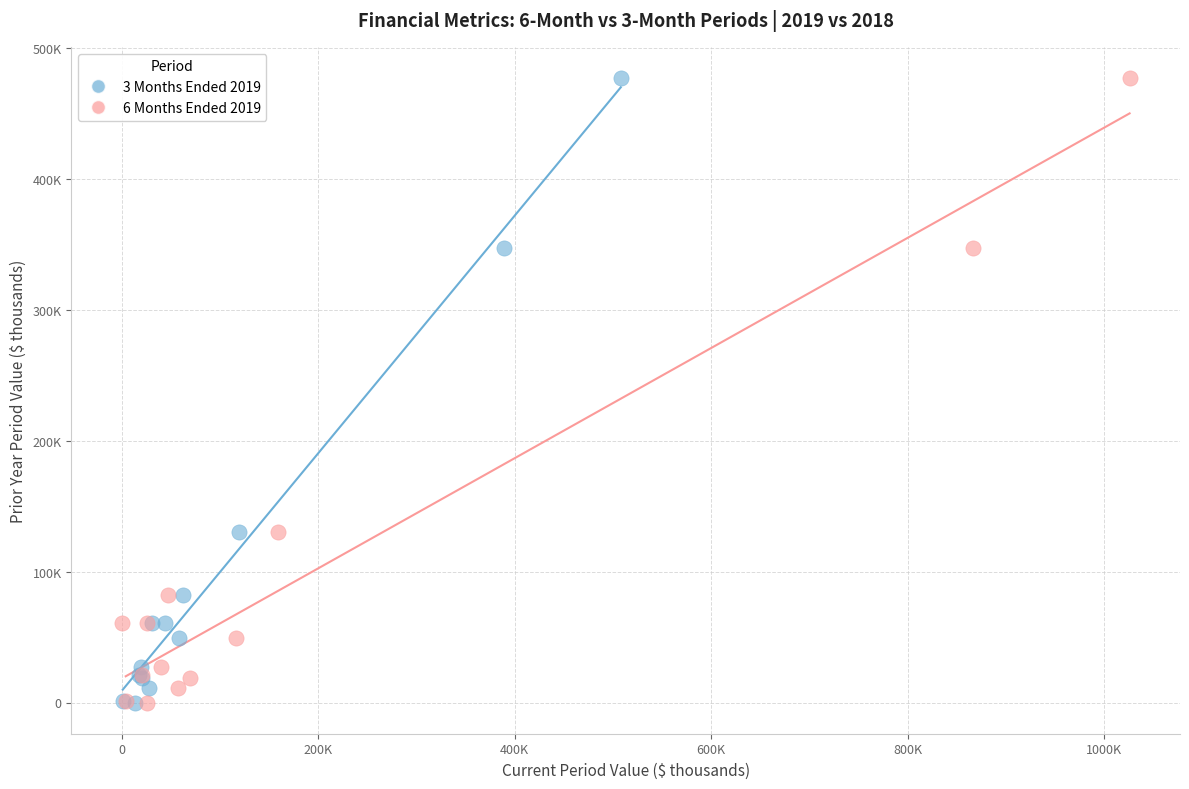

What are all the series names shown in the legend?

3 Months Ended 2019, 6 Months Ended 2019